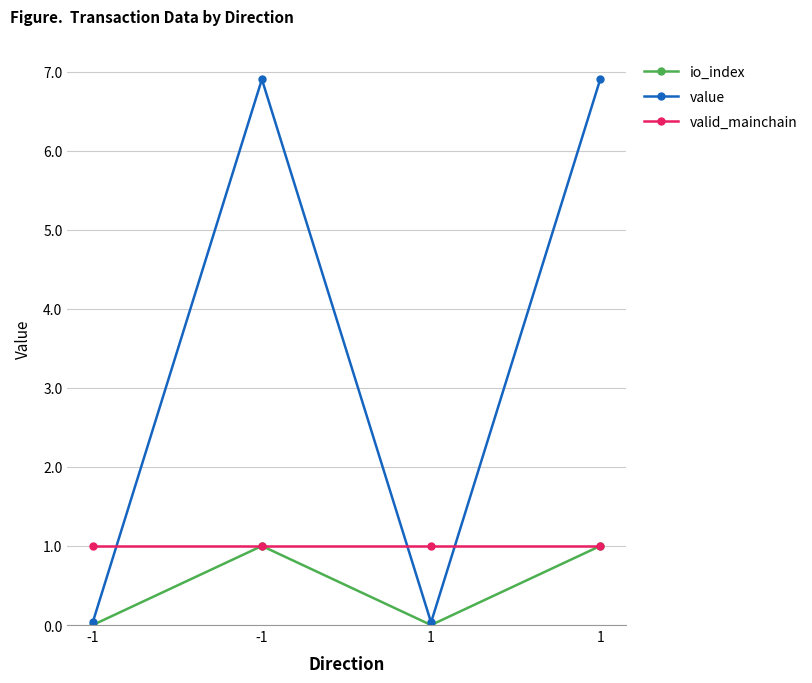

At how many categories does at least one series exceed 3?

2